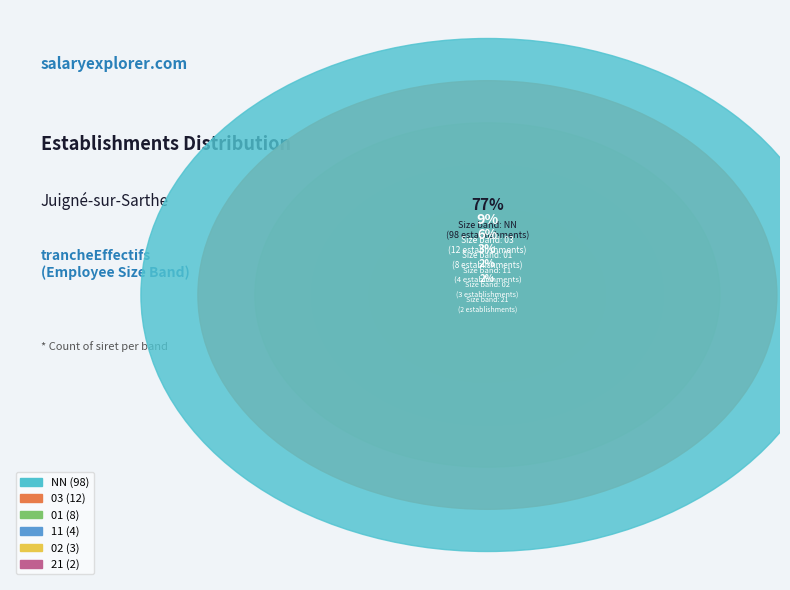

To the nearest percent, what portion does 02 represent?

2%